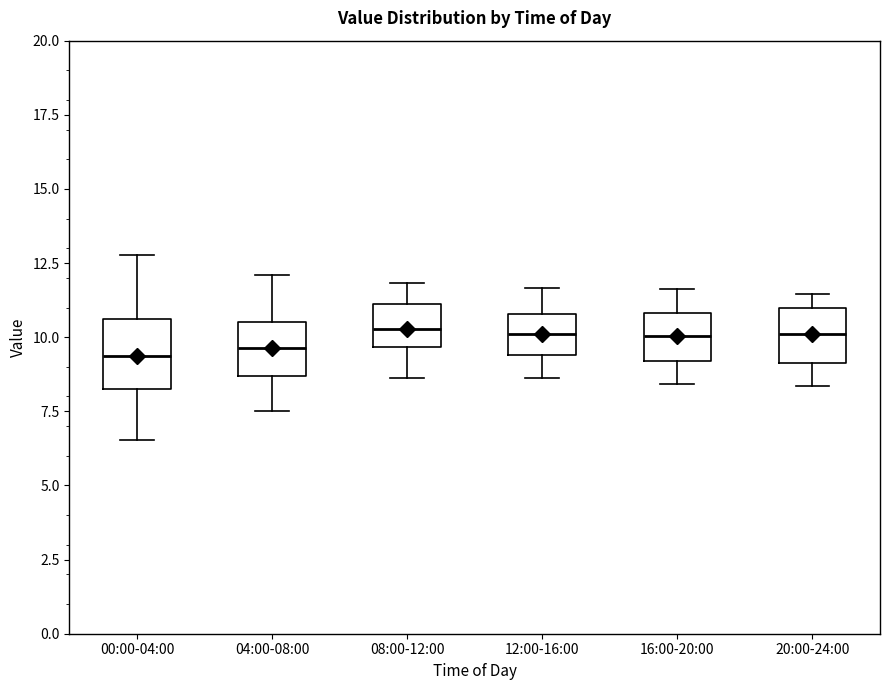

Where is the upper edge of the box for 00:00-04:00 on the y-axis? The values are not printed on the chart, so give them approximately, as read against the axis.

10.5